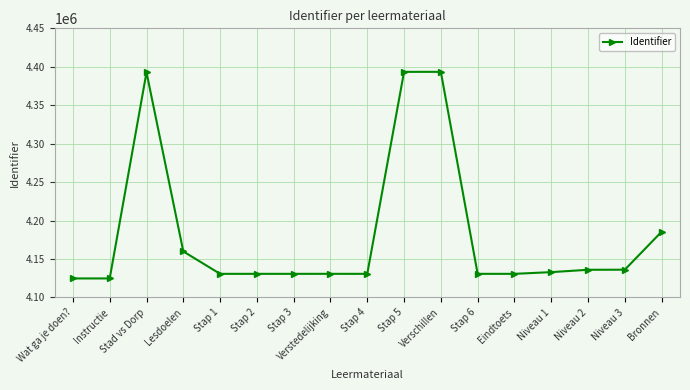

At which category does the data reach its first local peak?

Stad vs Dorp